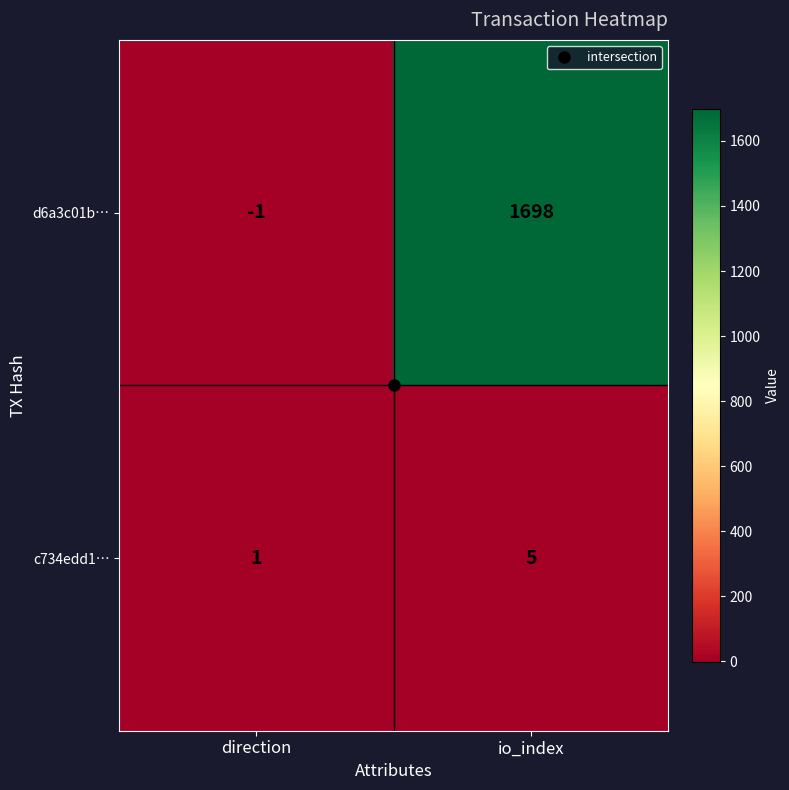

Which category has the lowest value in the d6a3c01b… series?

direction